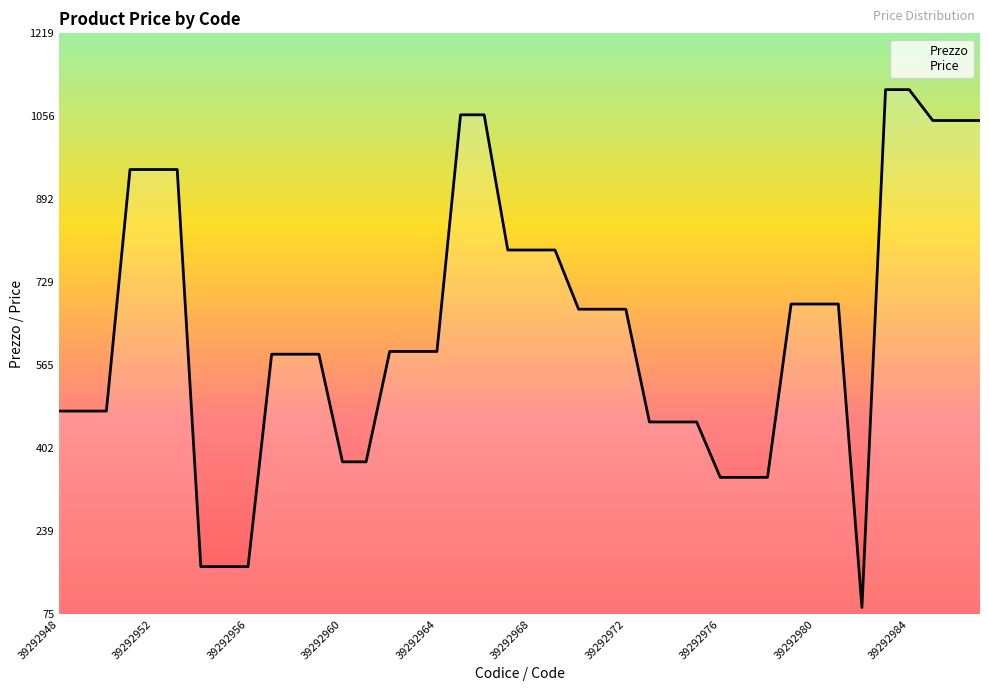

What is the maximum value shown in the chart?

1108.7